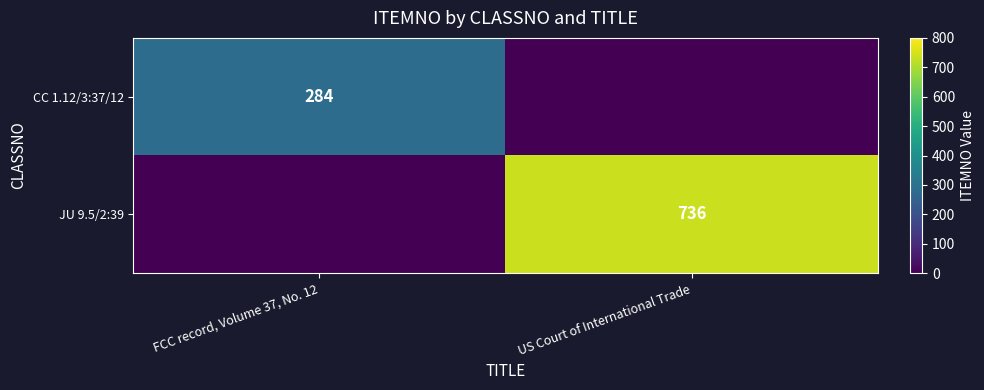

Is the value of JU 9.5/2:39 at US Court of International Trade greater than the value of CC 1.12/3:37/12 at FCC record, Volume 37, No. 12?

Yes